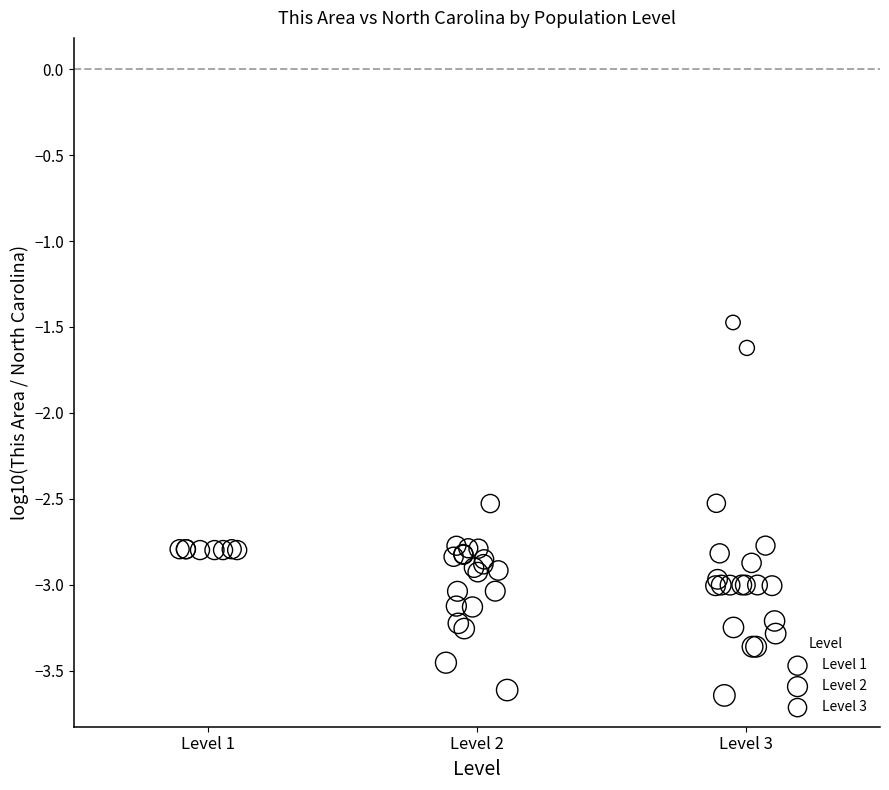

Which series contains the highest Y value?

Level 3